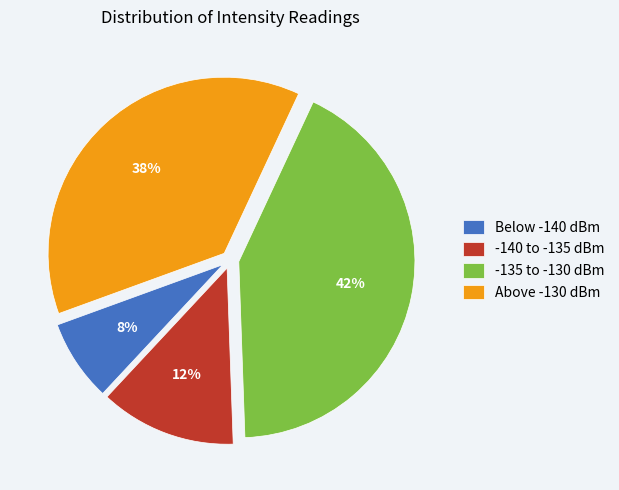

What percentage is the -135 to -130 dBm slice, to the nearest percent?

42%